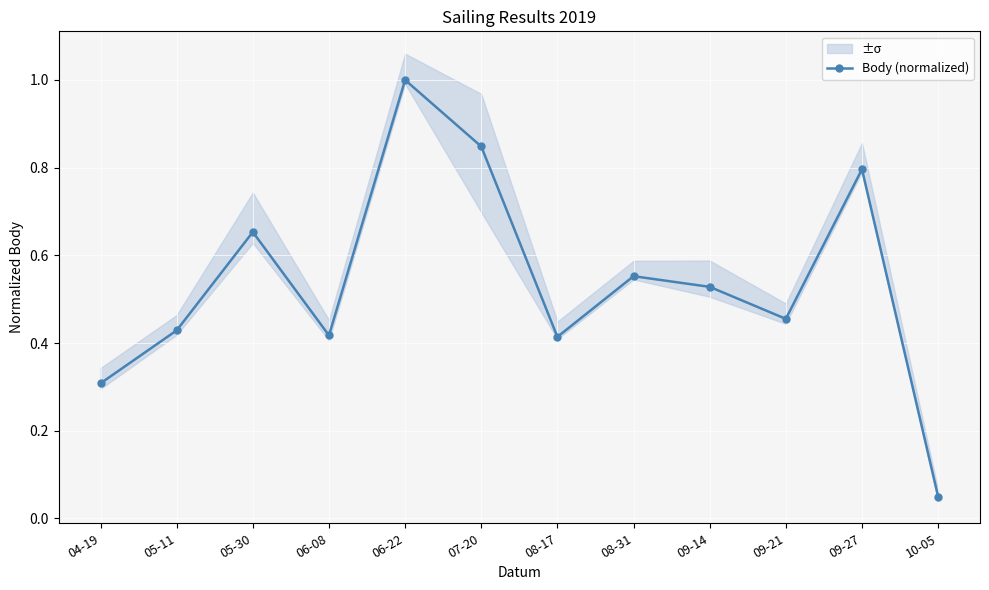

What is the label of the 6th point from the left?

07-20